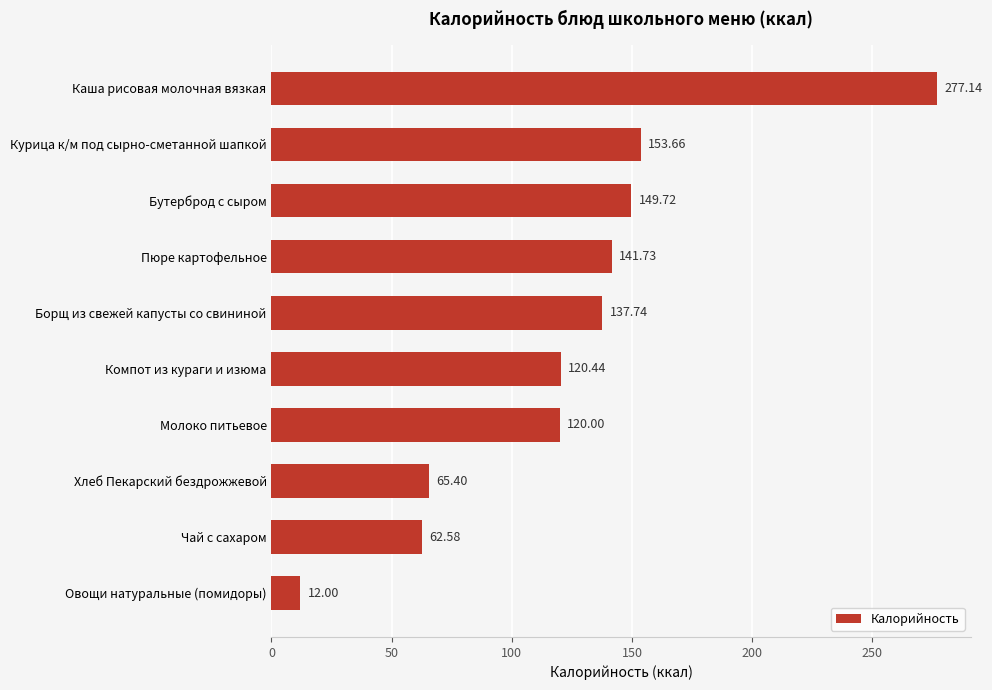

Which label corresponds to the smallest value in the chart?

Овощи натуральные (помидоры)